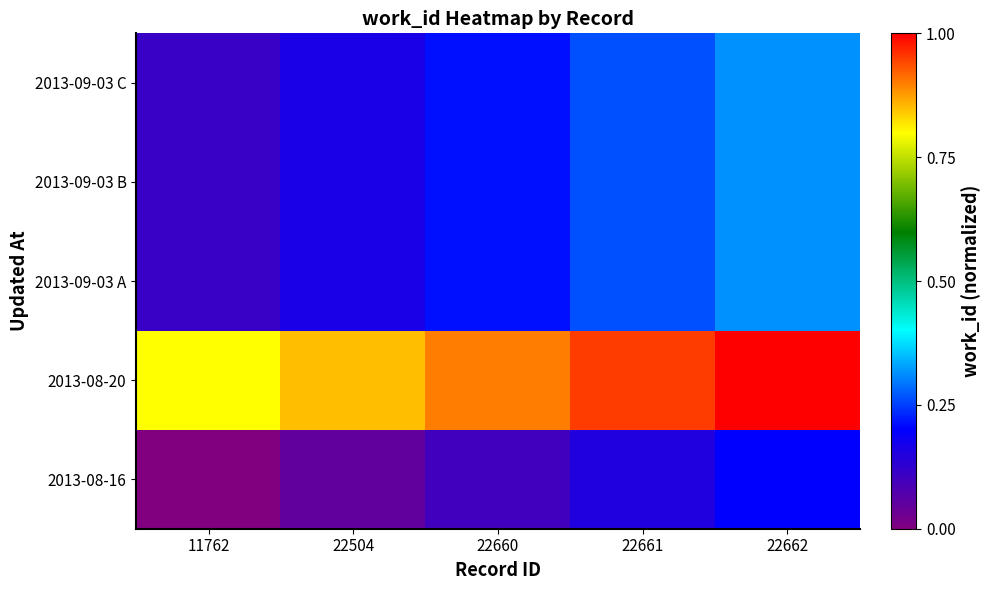

Reading left to right, extract all data points from this chart.

2013-08-16: 11762=0.0	22504=0.1	22660=0.1	22661=0.2	22662=0.2
2013-08-20: 11762=0.8	22504=0.8	22660=0.9	22661=0.9	22662=1.0
2013-09-03 A: 11762=0.1	22504=0.2	22660=0.2	22661=0.3	22662=0.3
2013-09-03 B: 11762=0.1	22504=0.2	22660=0.2	22661=0.3	22662=0.3
2013-09-03 C: 11762=0.1	22504=0.2	22660=0.2	22661=0.3	22662=0.3